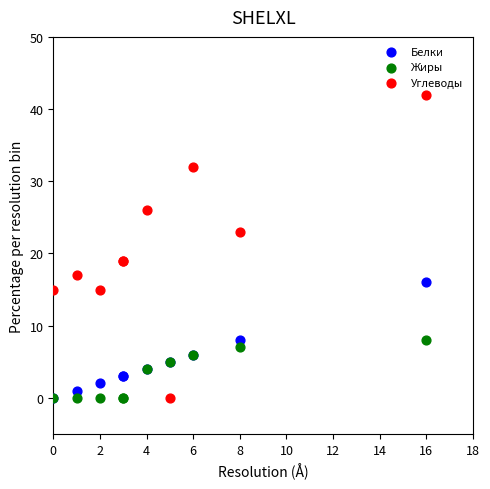

Which series has the widest spread of Y values?

Углеводы